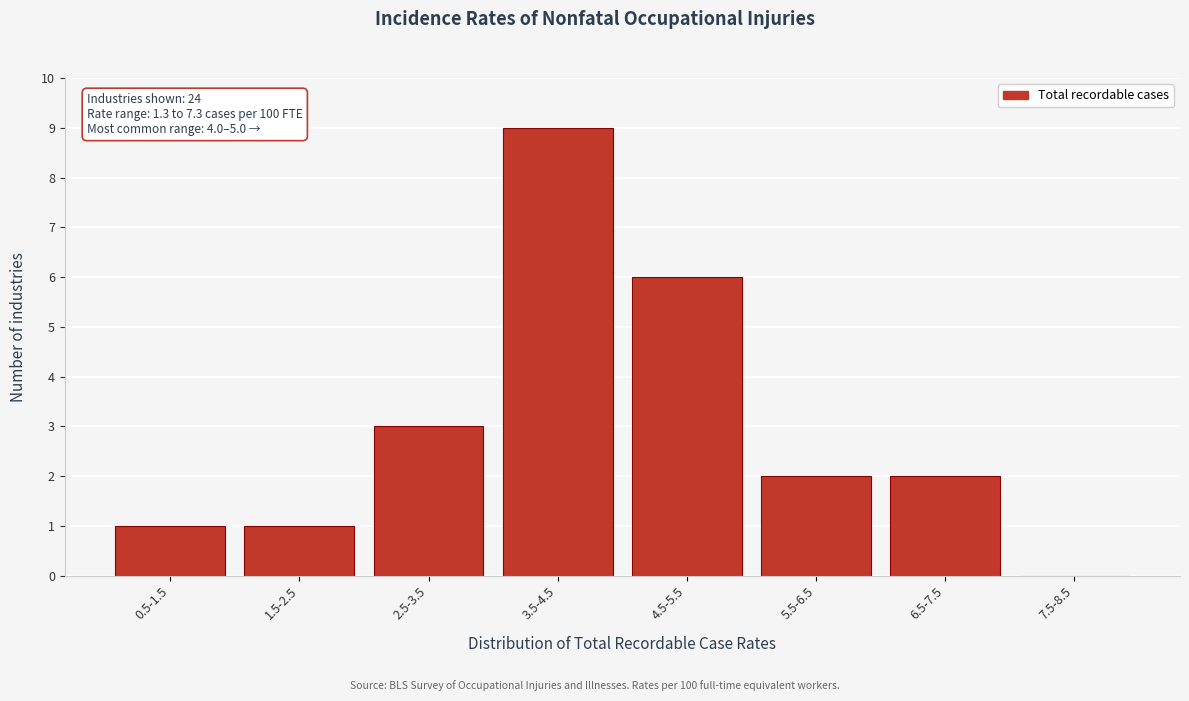

Reading left to right, extract all data points from this chart.

0.5-1.5=1	1.5-2.5=1	2.5-3.5=3	3.5-4.5=9	4.5-5.5=6	5.5-6.5=2	6.5-7.5=2	7.5-8.5=0